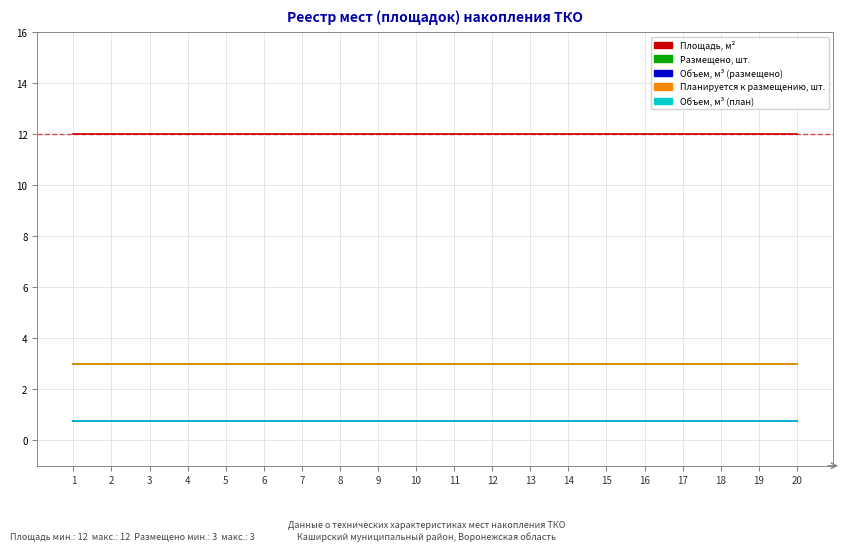

True or false: Объем, м³ (план) has a value of 0.8 at 13.

True